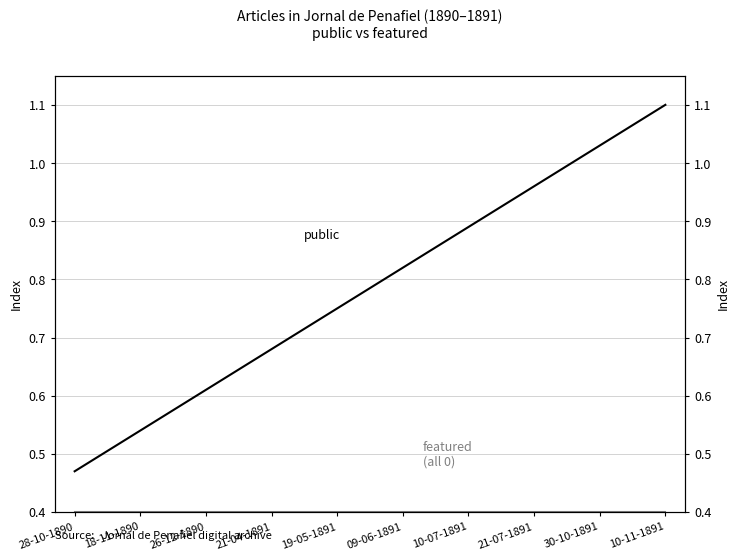

At which category is the sum across all series the highest?

10-11-1891